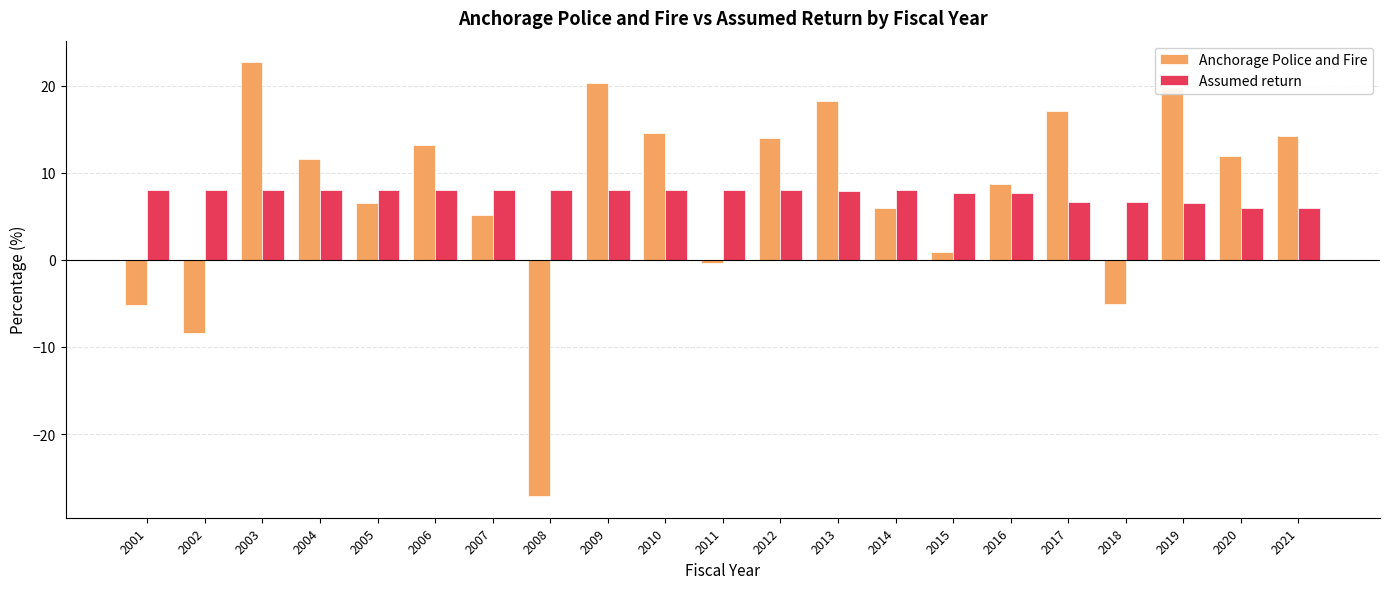

List the series in order of their peak value, lowest first.

Assumed return, Anchorage Police and Fire